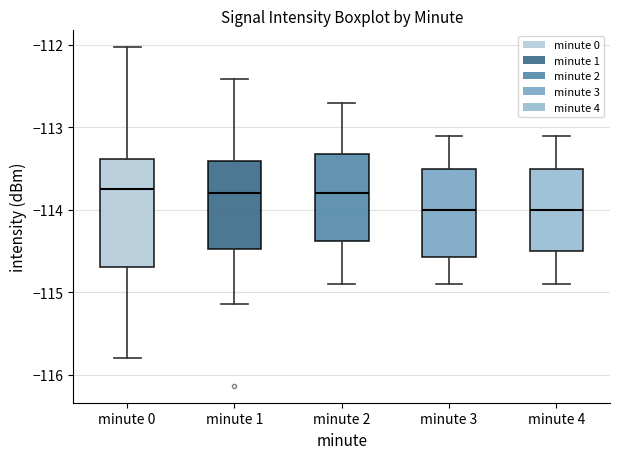

Where does the lower whisker of the box for minute 2 end on the y-axis? The values are not printed on the chart, so give them approximately, as read against the axis.

-114.9